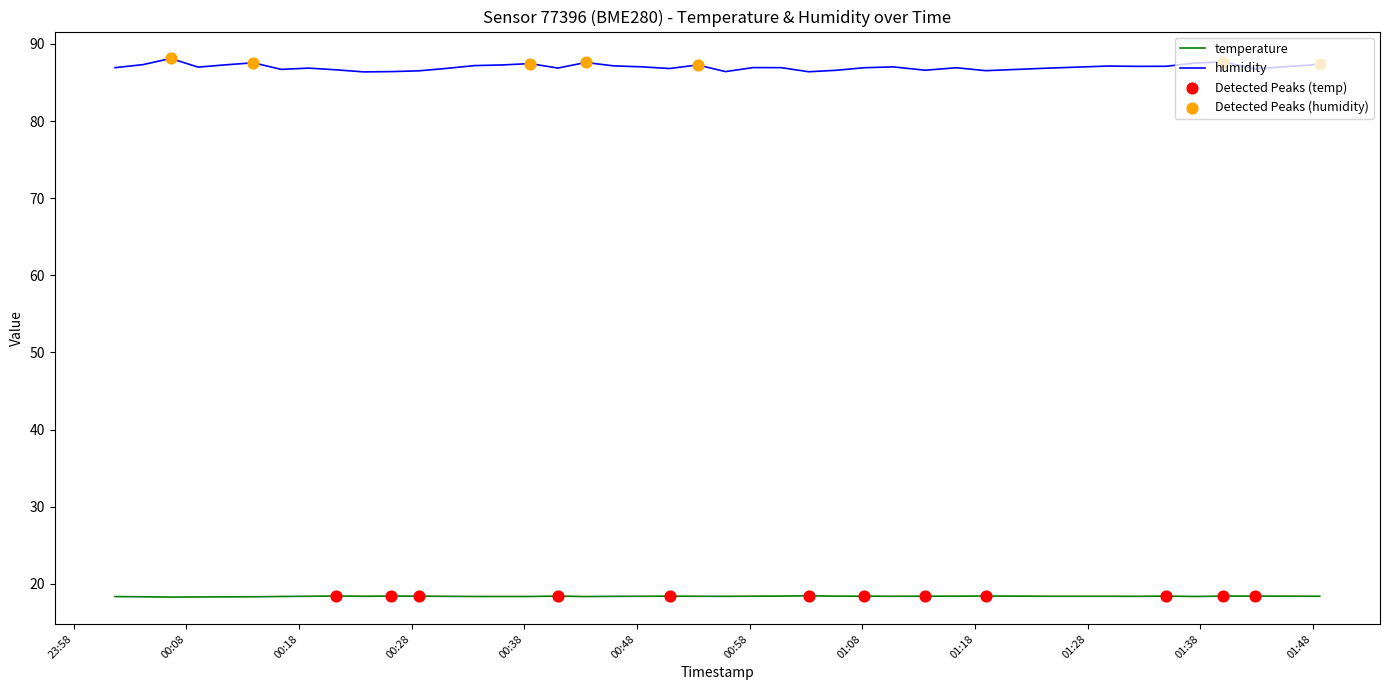

True or false: humidity and temperature intersect in this chart.

False